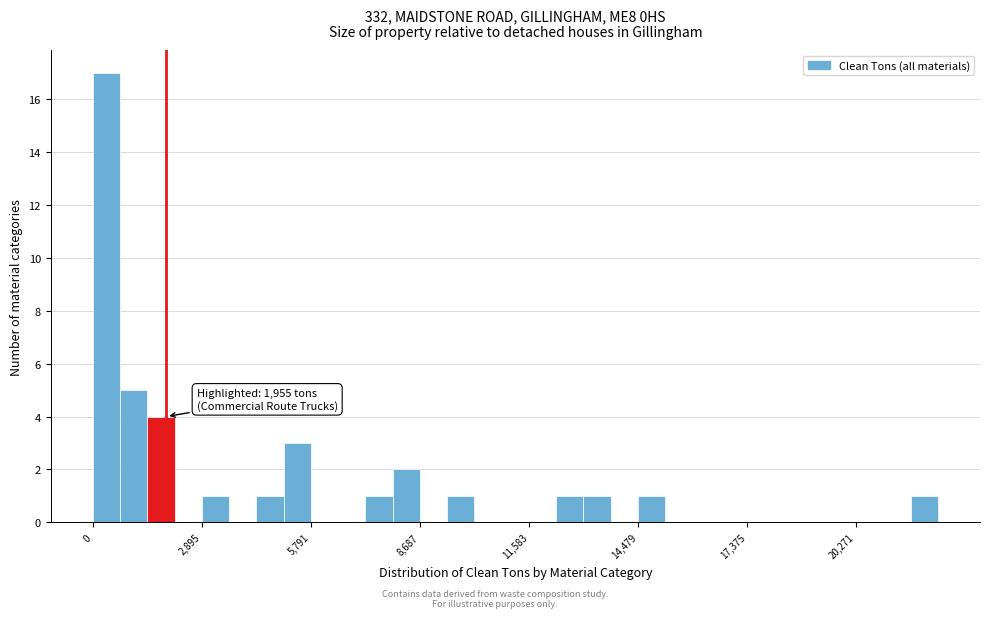

Around what value on the x-axis is the tallest bar? Give the approximate position of its centre, as read against the axis.

500